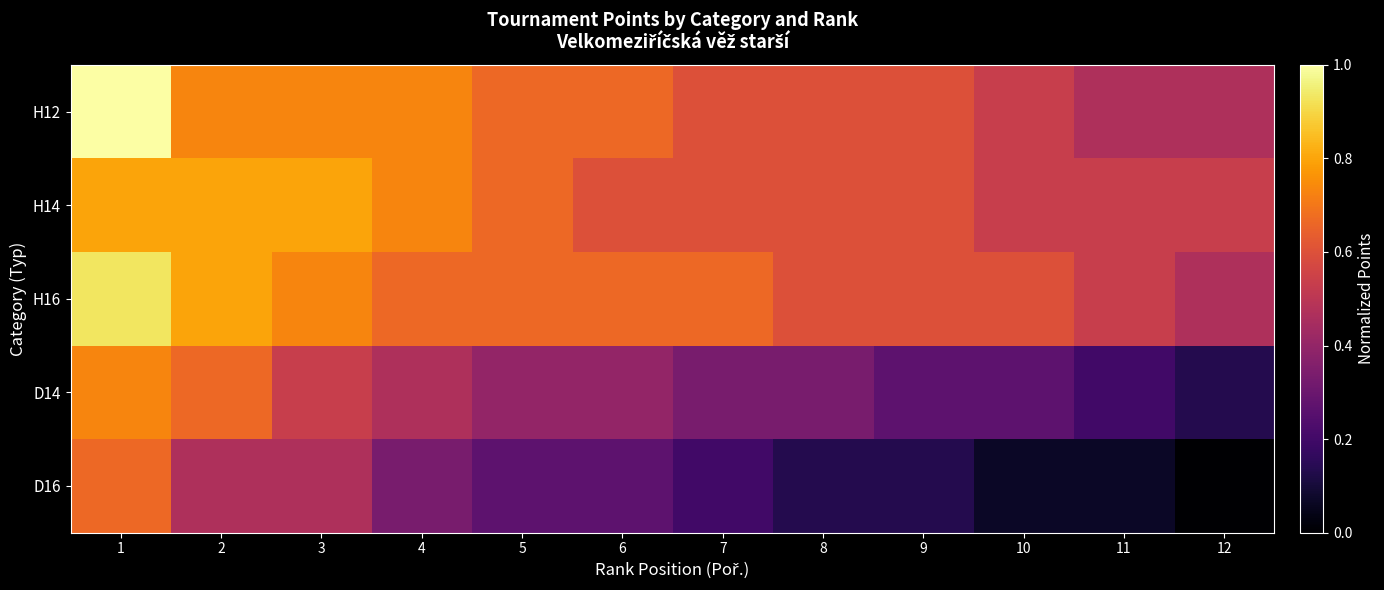

Which label corresponds to the smallest value in the chart?

12